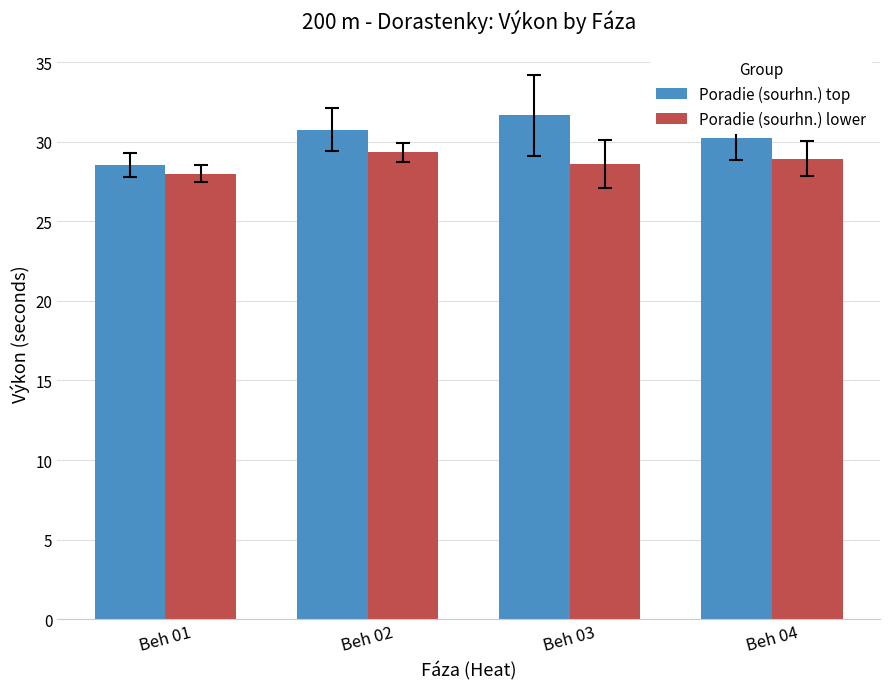

List the series in order of their peak value, lowest first.

Poradie (sourhn.) lower, Poradie (sourhn.) top